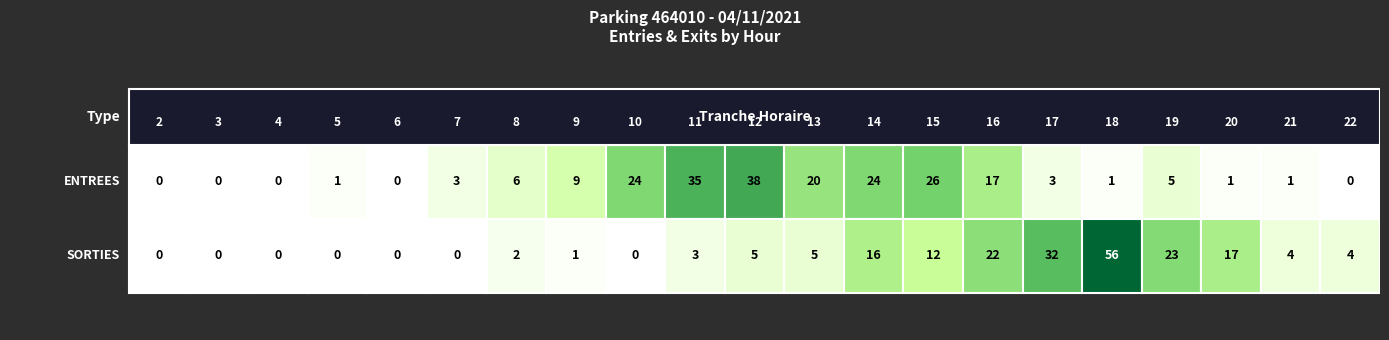

Reading right to left, list all the values displayed in this chart.

ENTREES: 22=0	21=1	20=1	19=5	18=1	17=3	16=17	15=26	14=24	13=20	12=38	11=35	10=24	9=9	8=6	7=3	6=0	5=1	4=0	3=0	2=0
SORTIES: 22=4	21=4	20=17	19=23	18=56	17=32	16=22	15=12	14=16	13=5	12=5	11=3	10=0	9=1	8=2	7=0	6=0	5=0	4=0	3=0	2=0